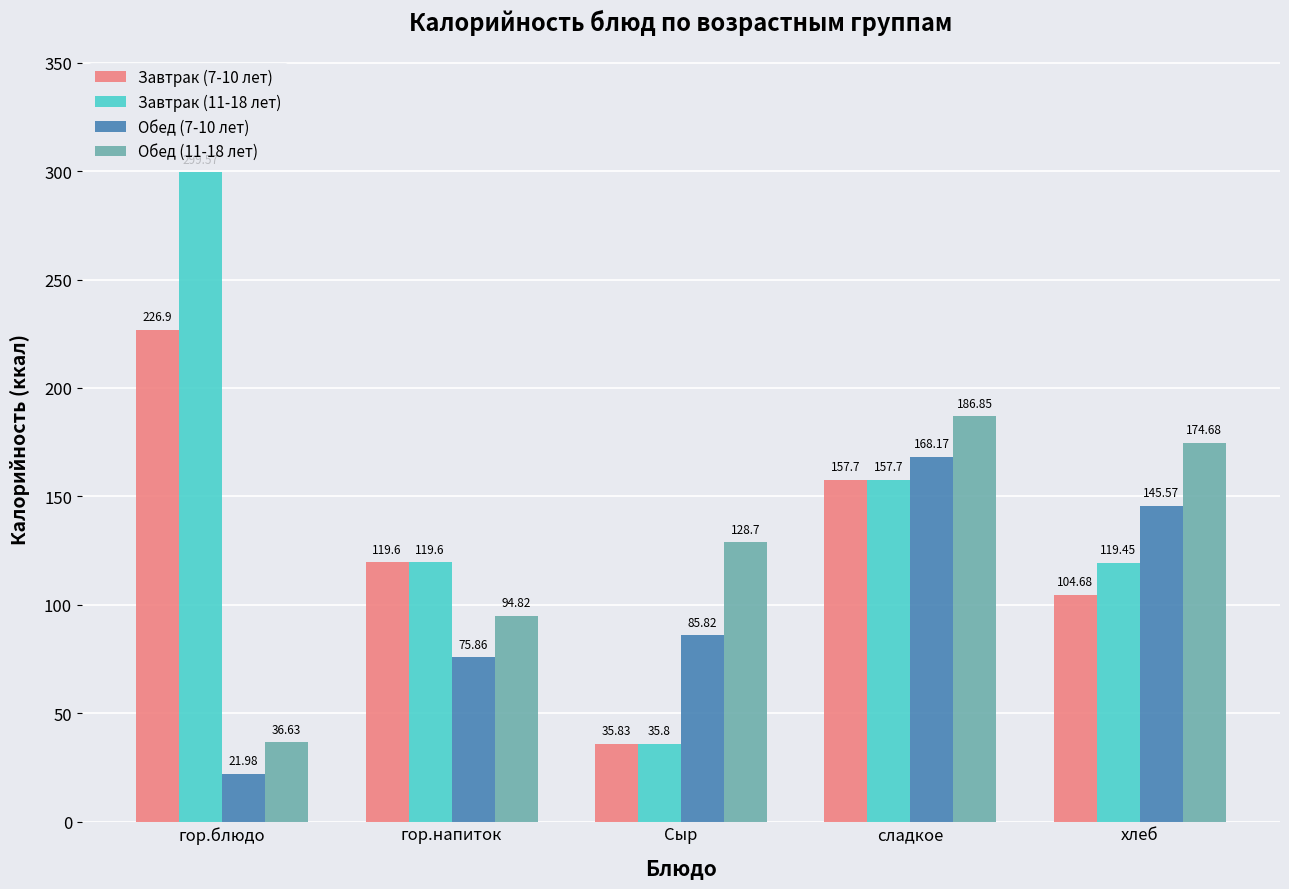

List the series in order of their peak value, highest first.

Завтрак (11-18 лет), Завтрак (7-10 лет), Обед (11-18 лет), Обед (7-10 лет)